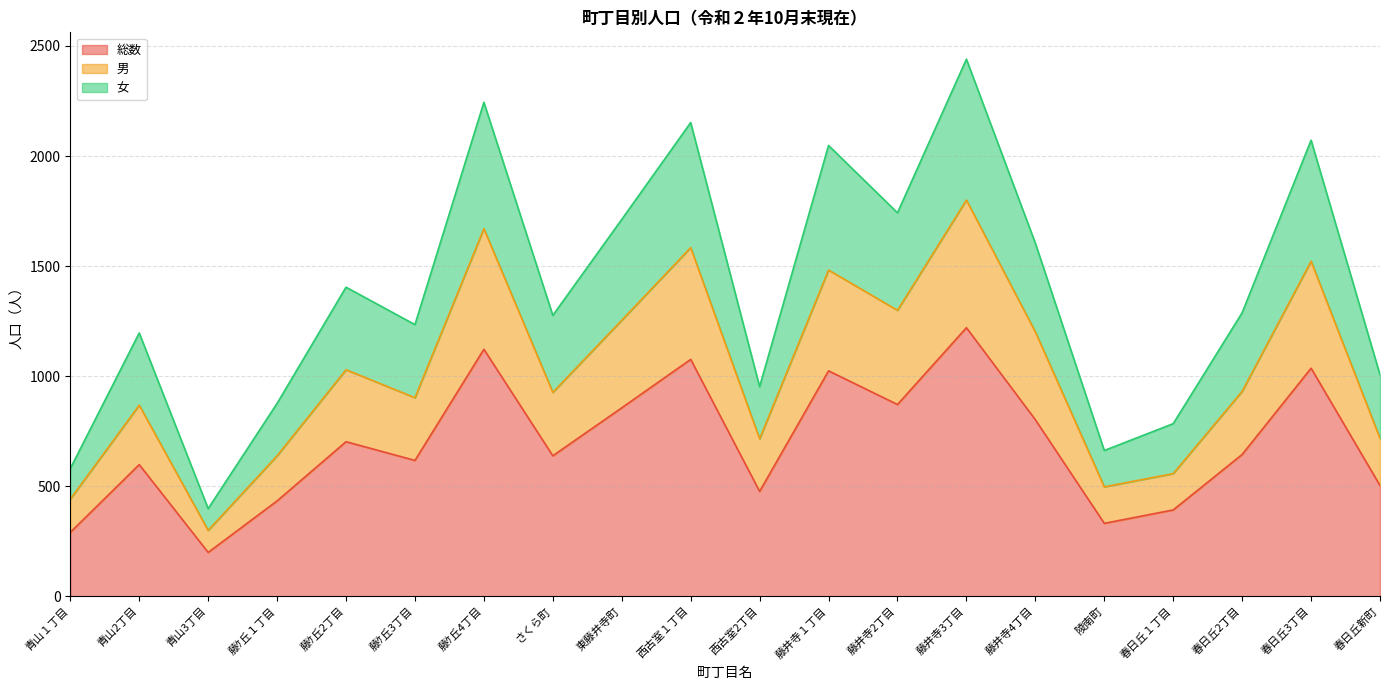

True or false: 女 and 総数 cross at least once.

False